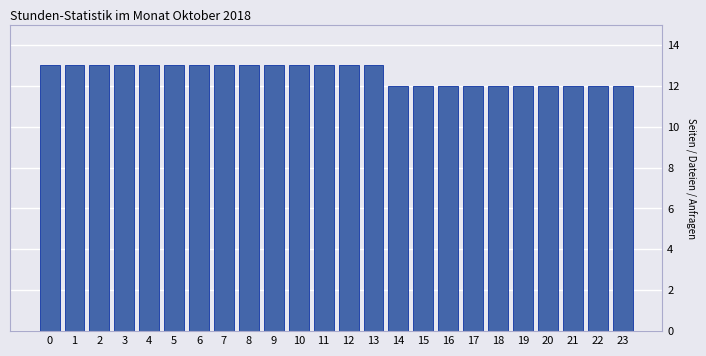

Reading left to right, transcribe all the data shown in this chart.

13	13	13	13	13	13	13	13	13	13	13	13	13	13	12	12	12	12	12	12	12	12	12	12